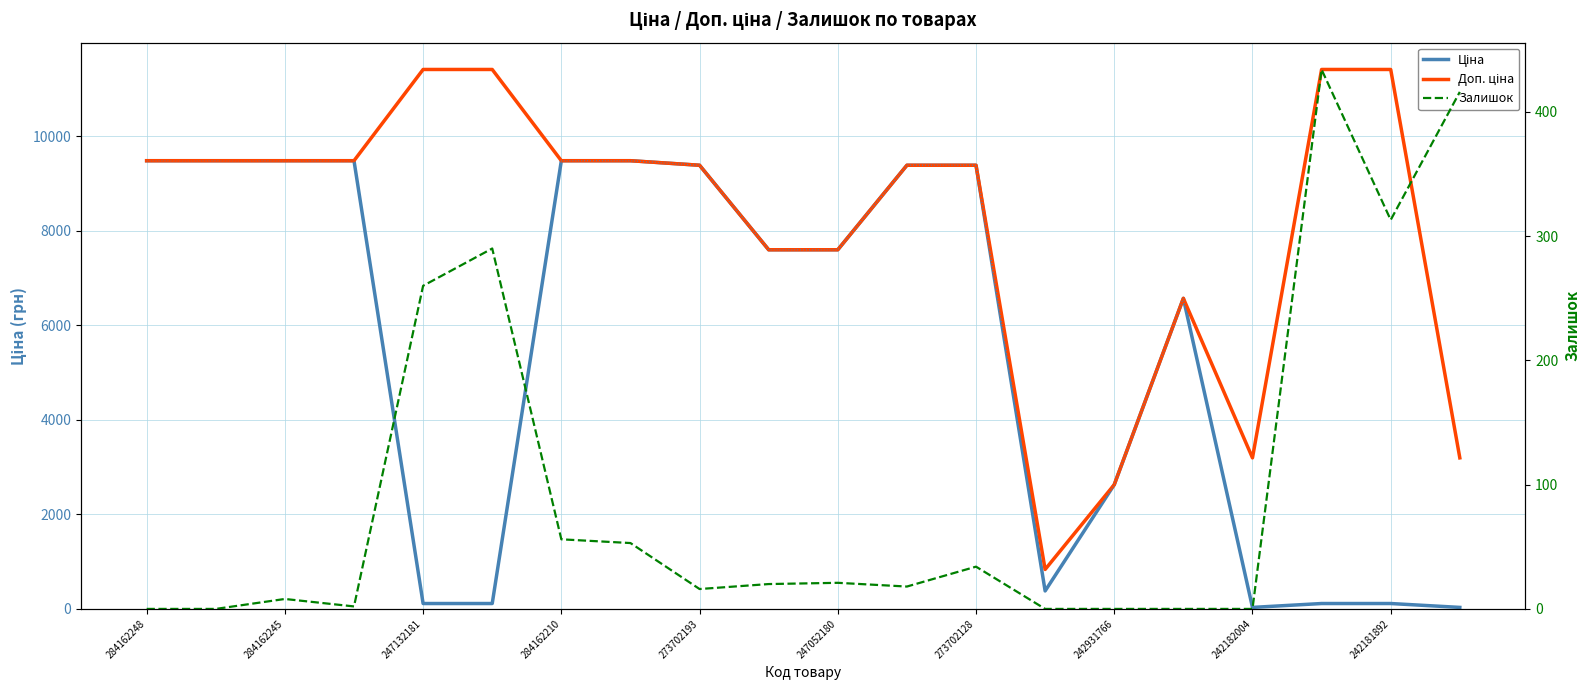

True or false: Доп. ціна and Залишок intersect in this chart.

False